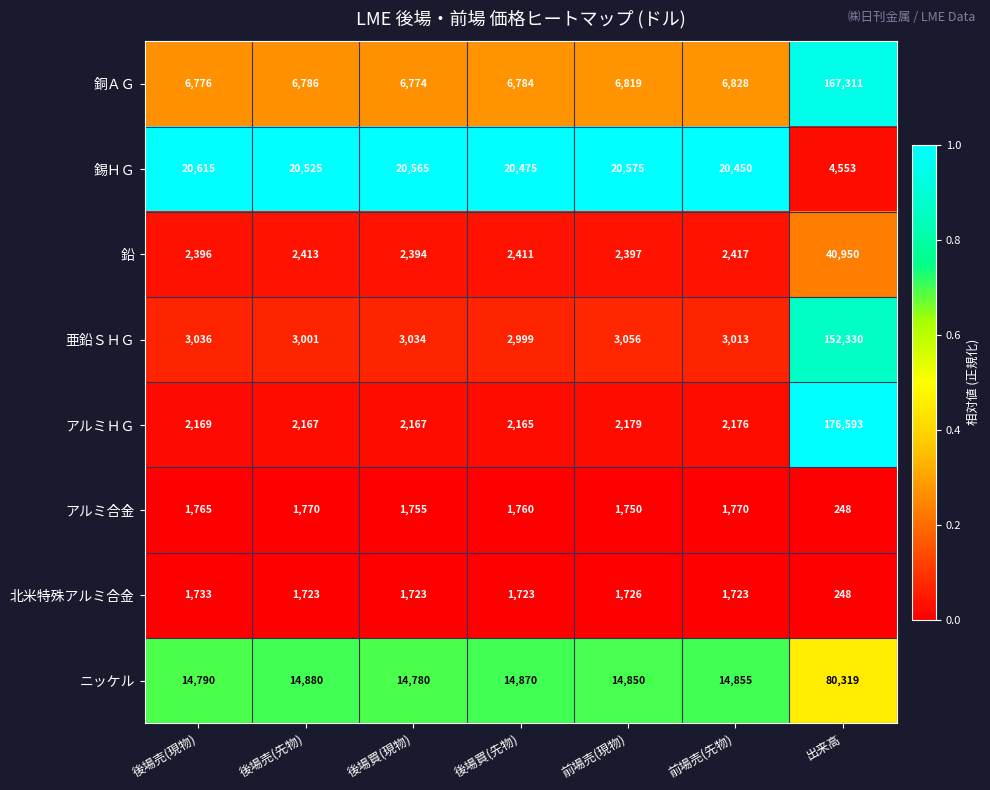

At which category is the sum across all series the highest?

出来高